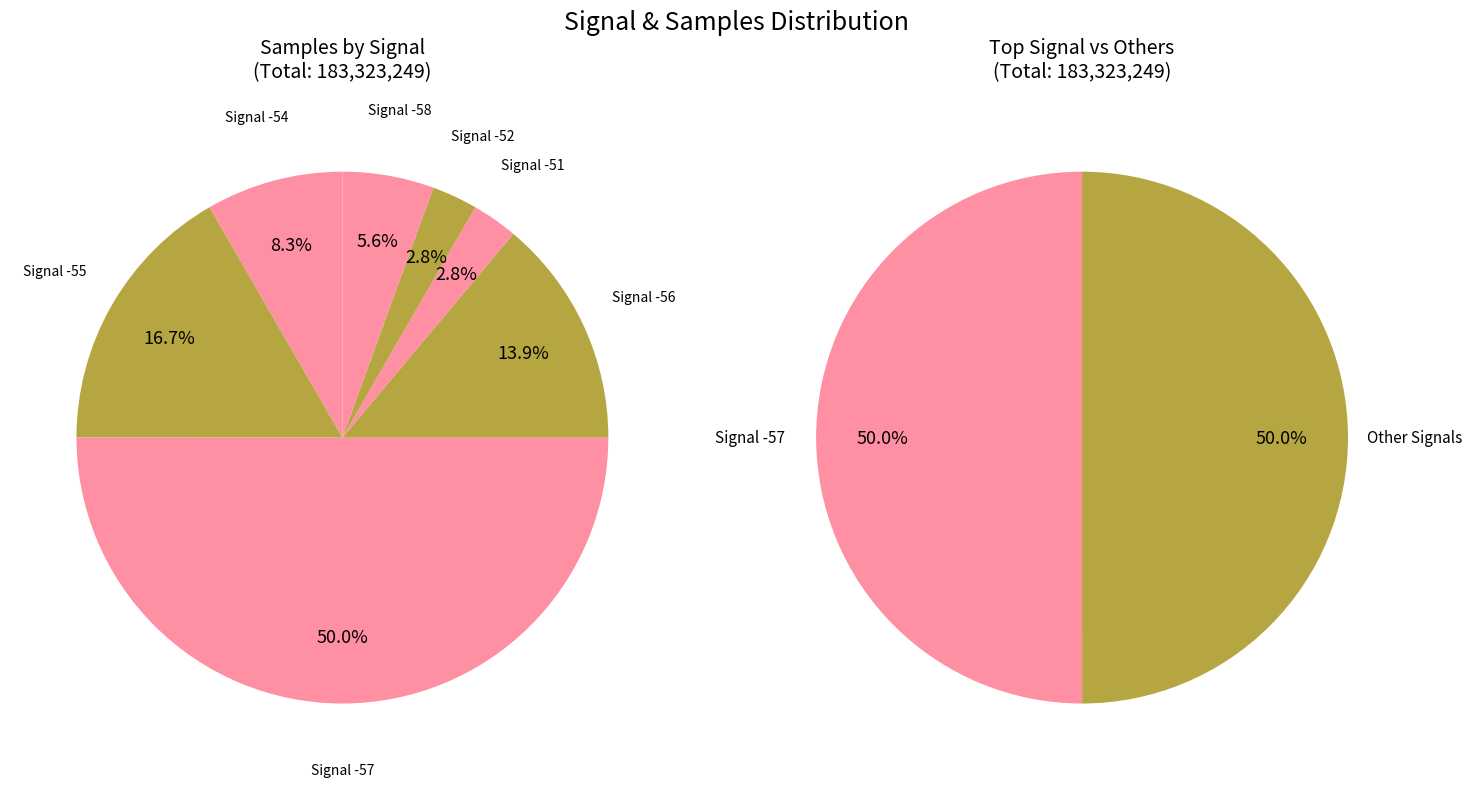

Between Signal -51 and Signal -56, which is larger?

Signal -56